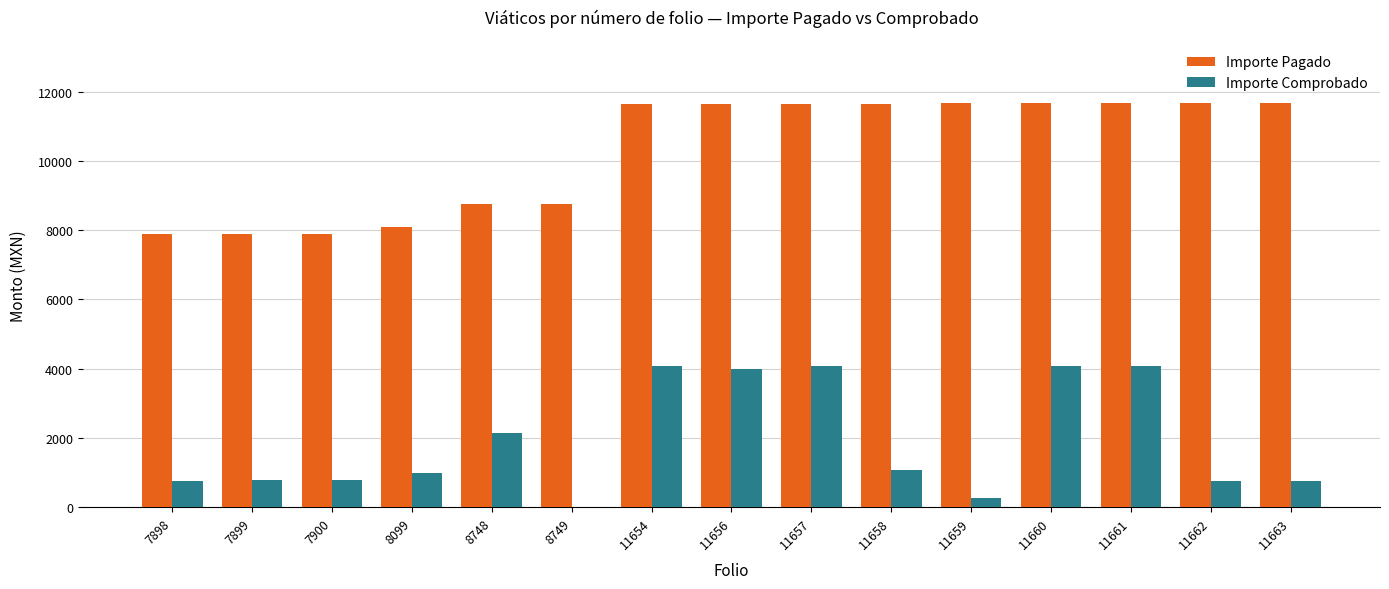

Are the bars horizontal?

No